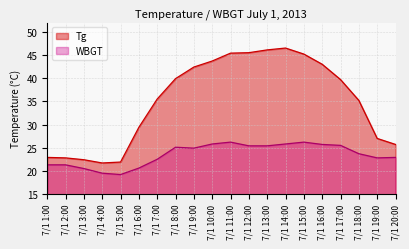

Does the chart display data point markers on the line(s)?

No